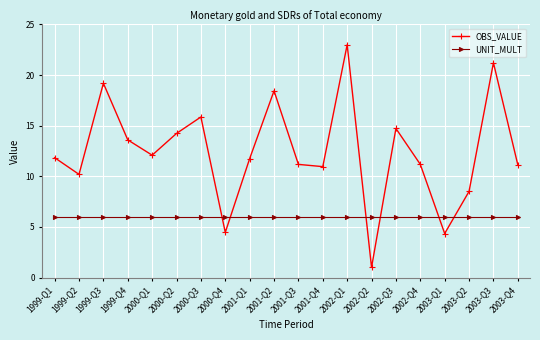

Which series has the largest total across all categories?

OBS_VALUE